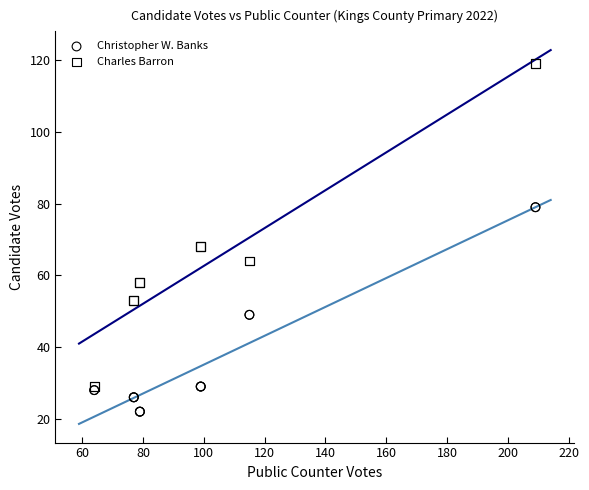

Which series contains the lowest Y value?

Christopher W. Banks